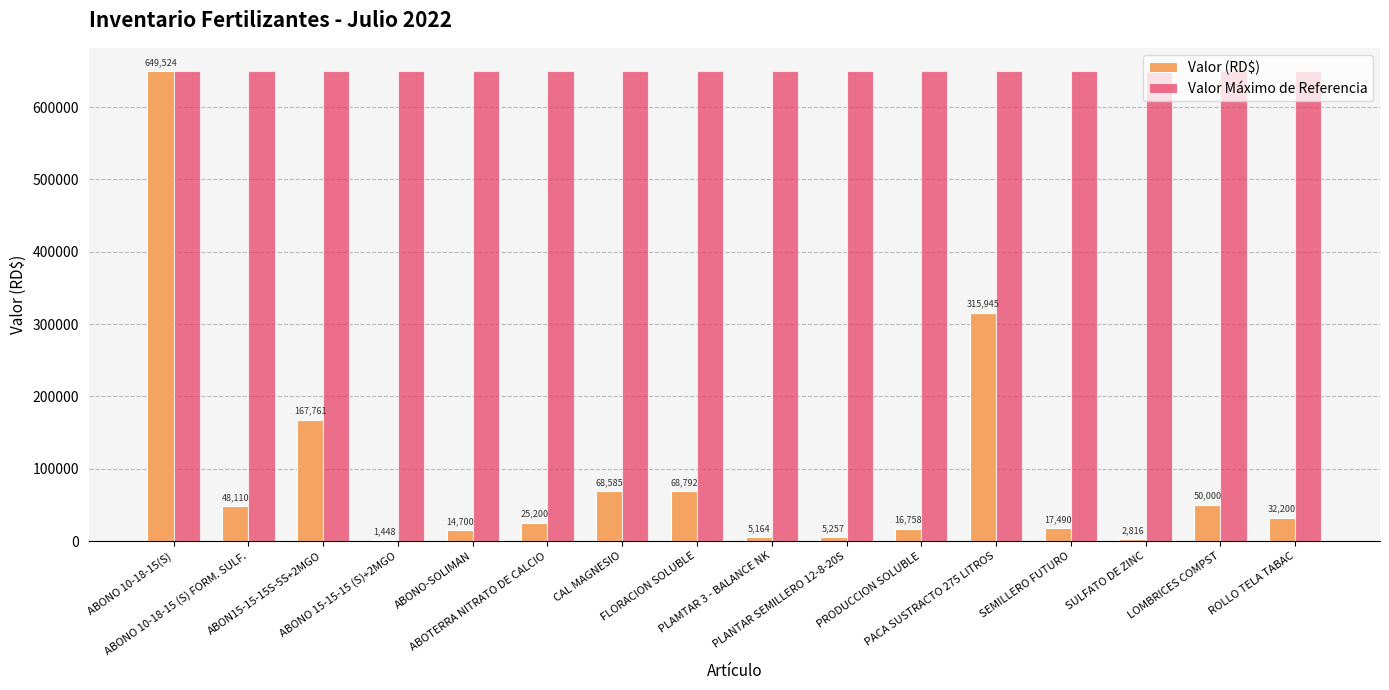

Are the bars horizontal?

No